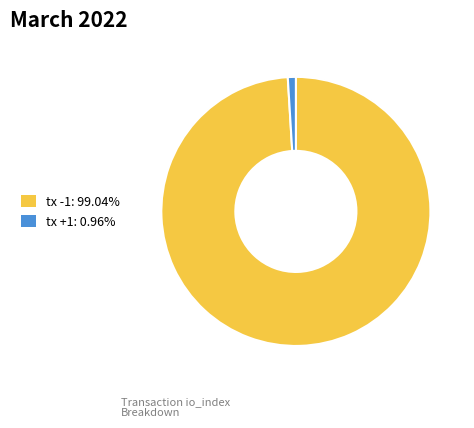

Is there any slice that represents more than half of the pie?

Yes